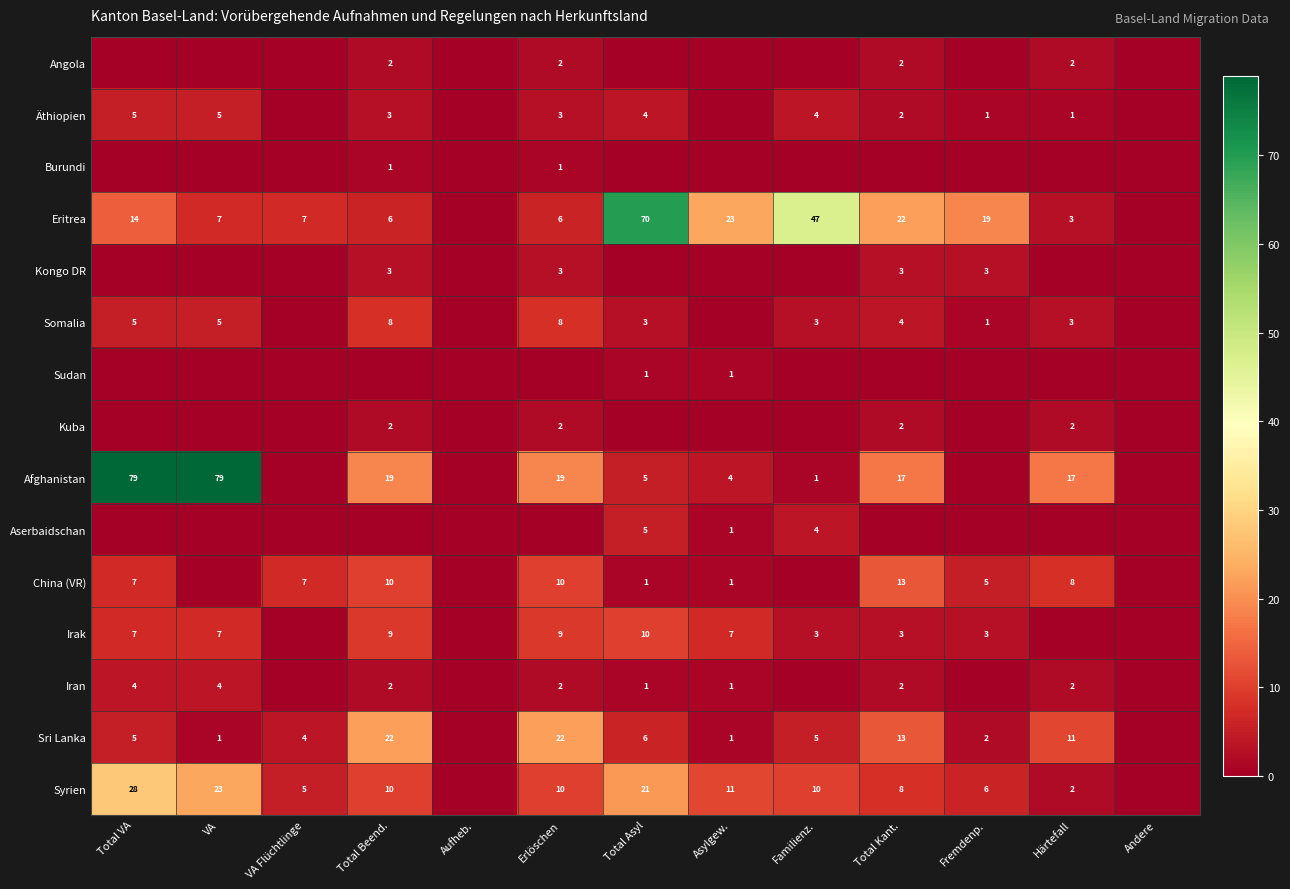

Which label corresponds to the largest value in the chart?

Total VA